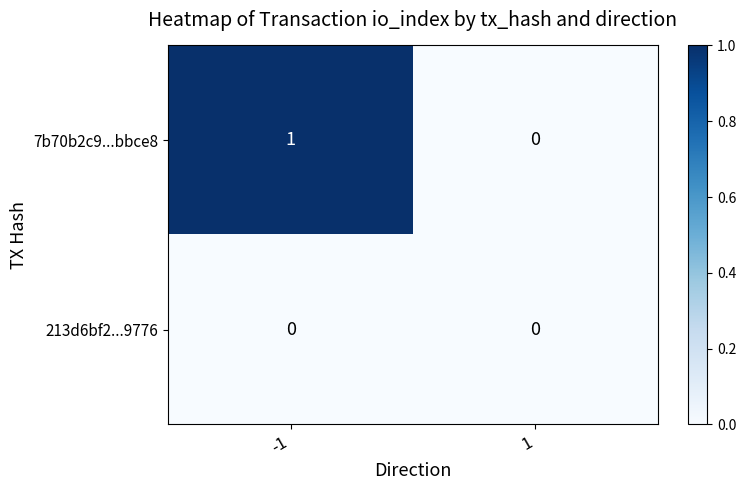

Is the value of 7b70b2c9...bbce8 at -1 greater than the value of 213d6bf2...9776 at 1?

Yes